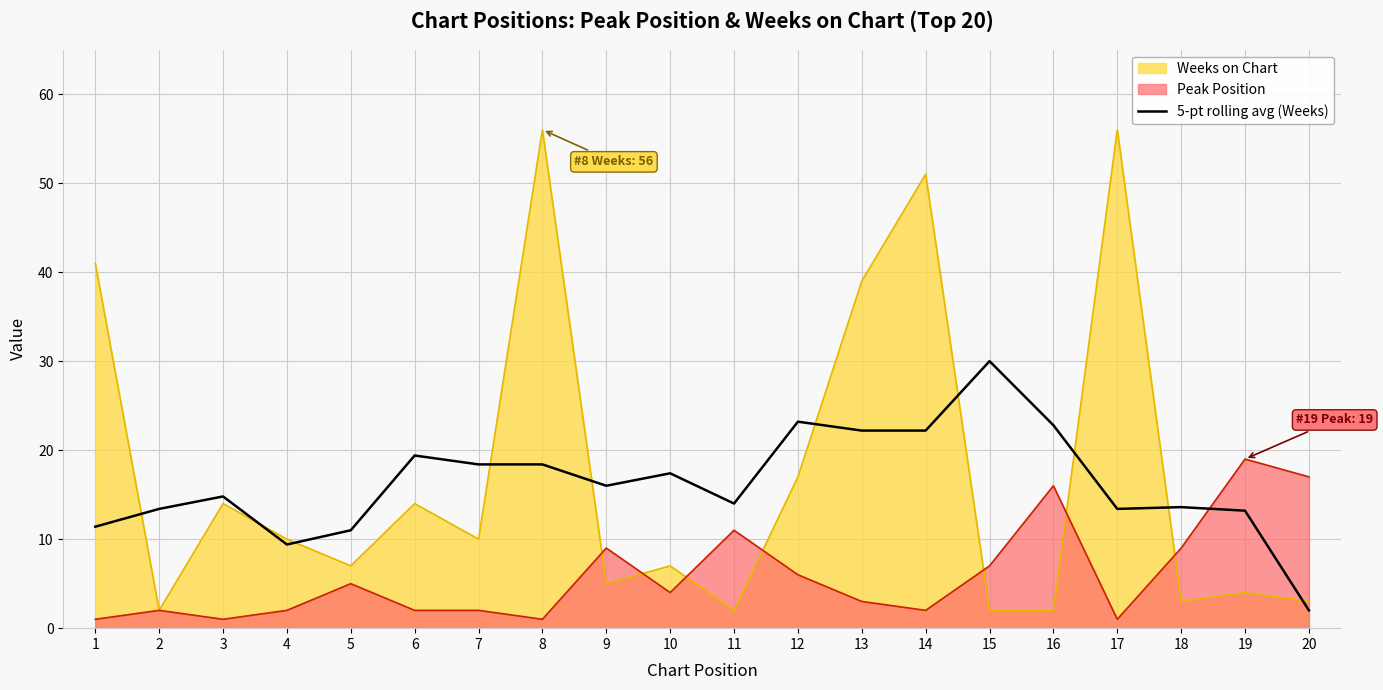

Is it true that the value at 16 is 5.8?

False